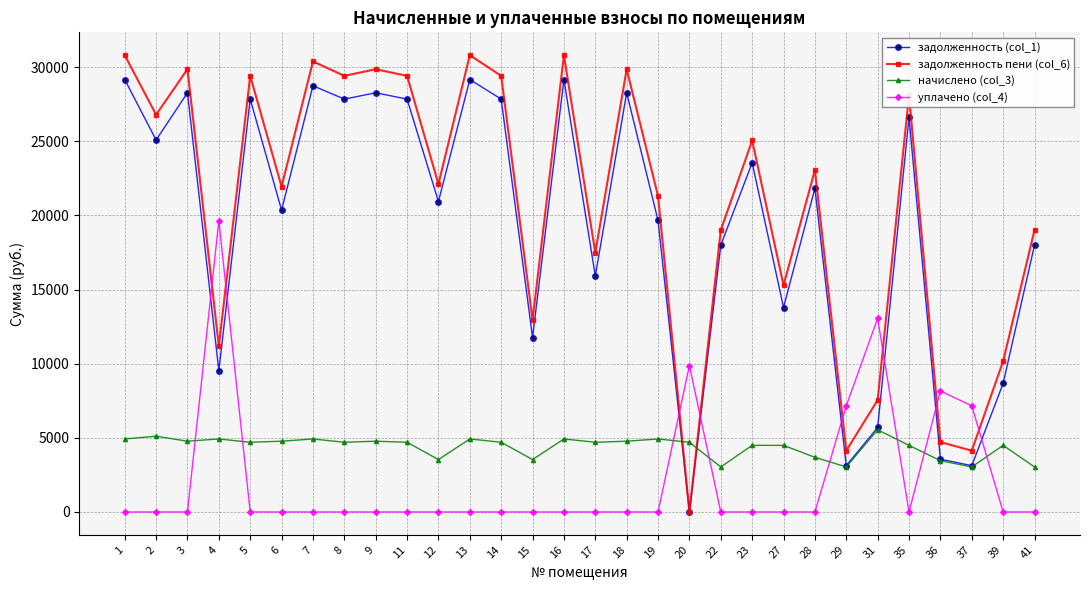

Is this an area chart (filled region under the line)?

No